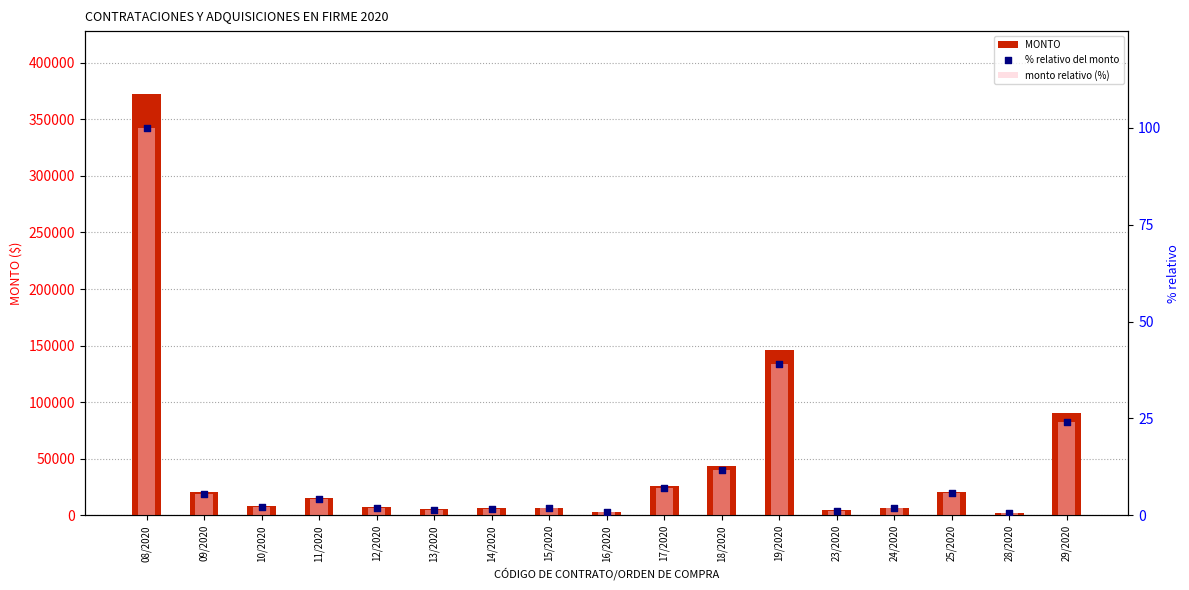

Which series has the largest total across all categories?

MONTO